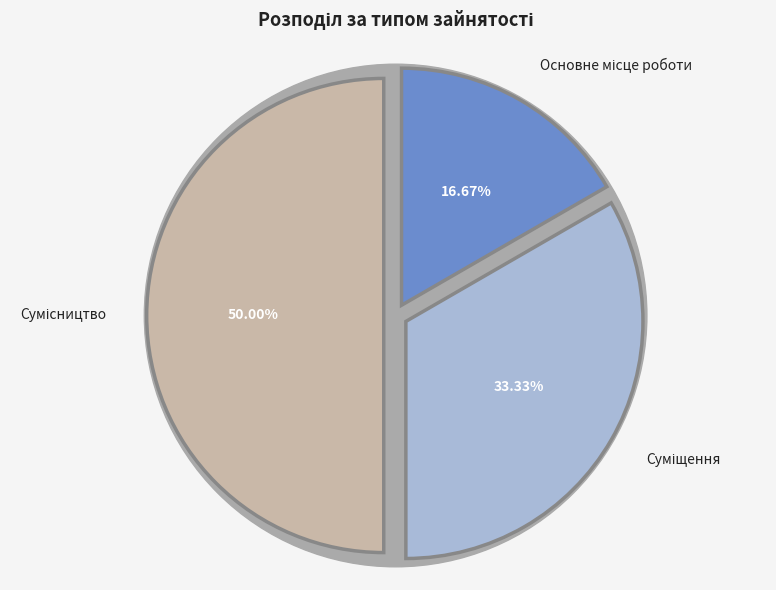

To the nearest percent, what is the difference between the largest and smallest slice percentages?

33%